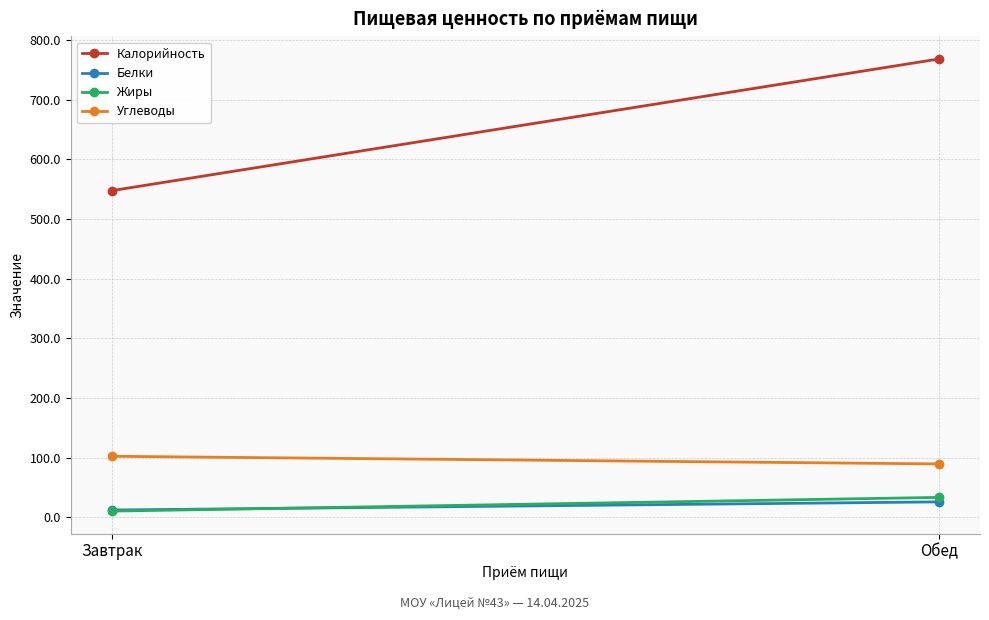

What position from the right is Завтрак?

2